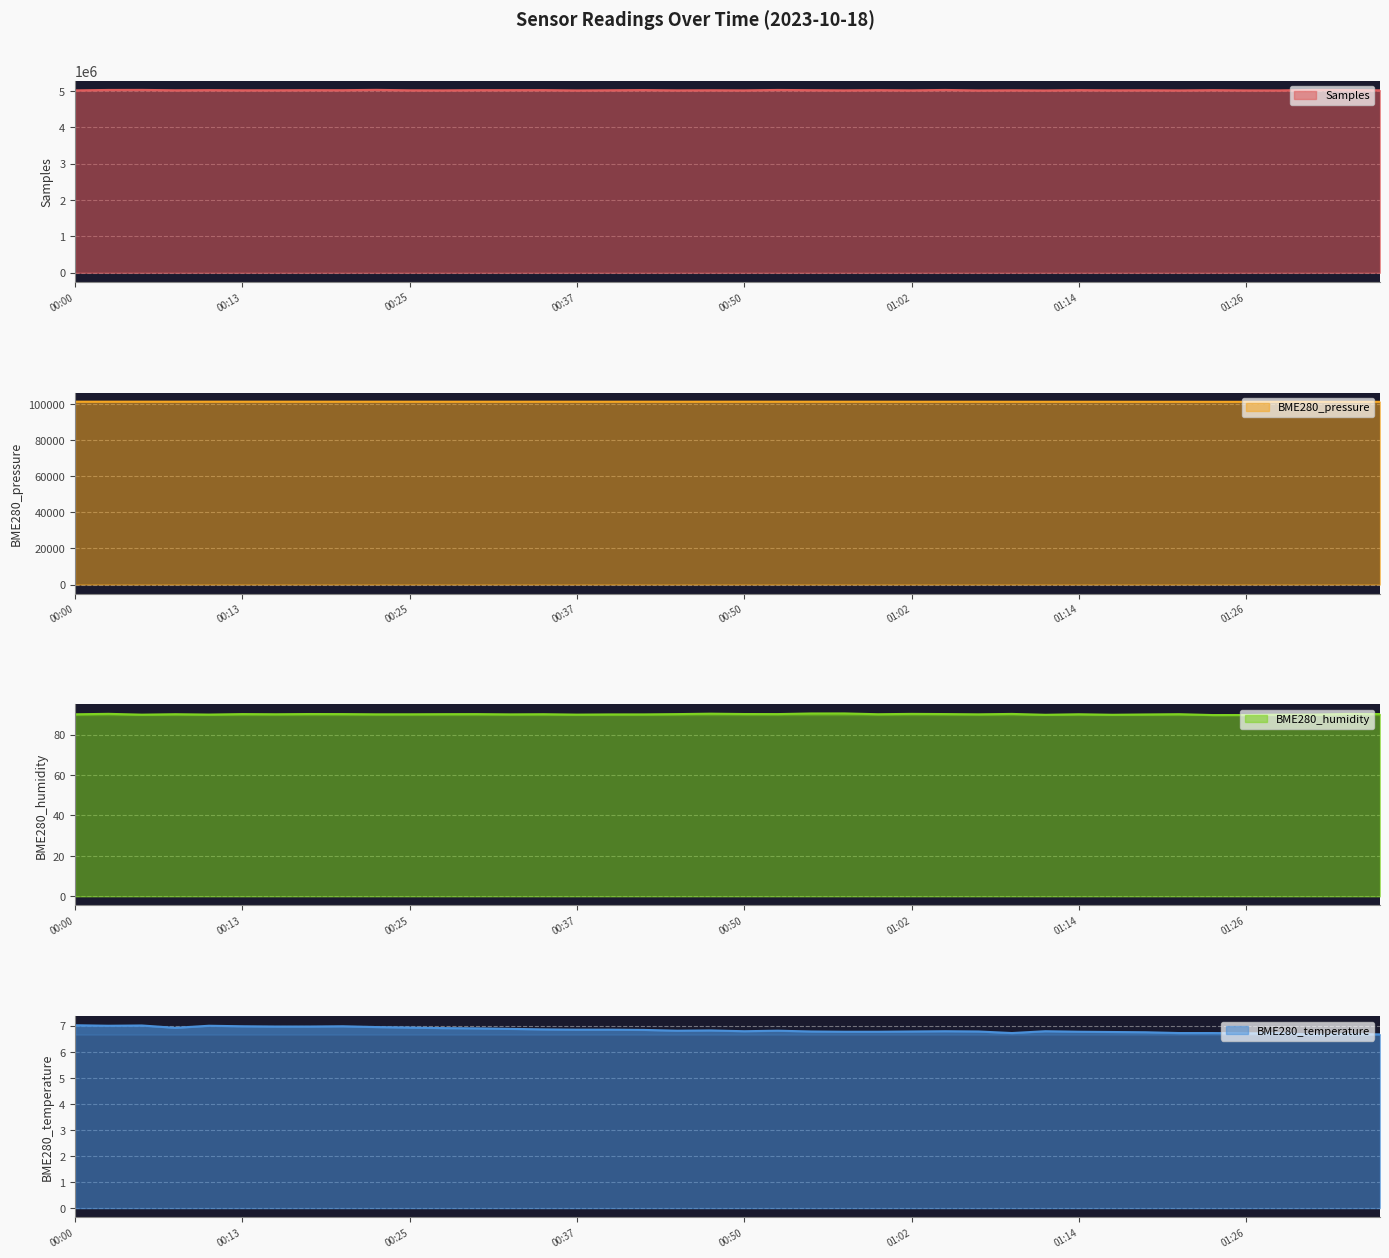

What is the difference between the maximum and minimum values in the BME280_temperature series?

0.4